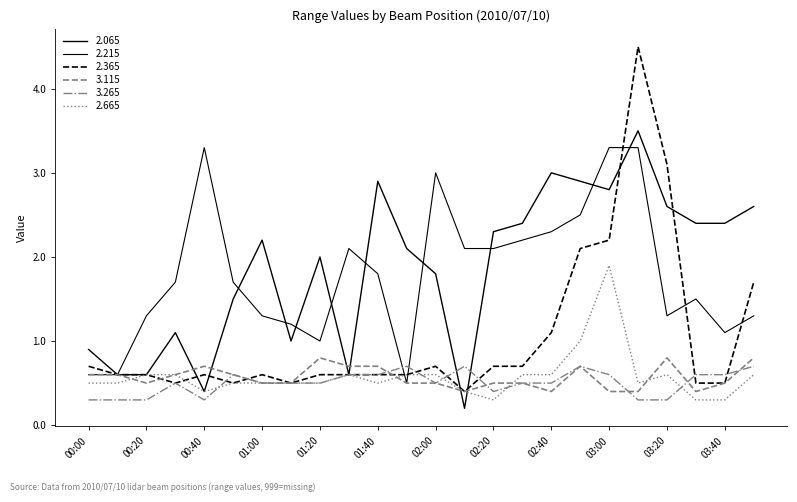

Does the chart have visible grid lines?

No